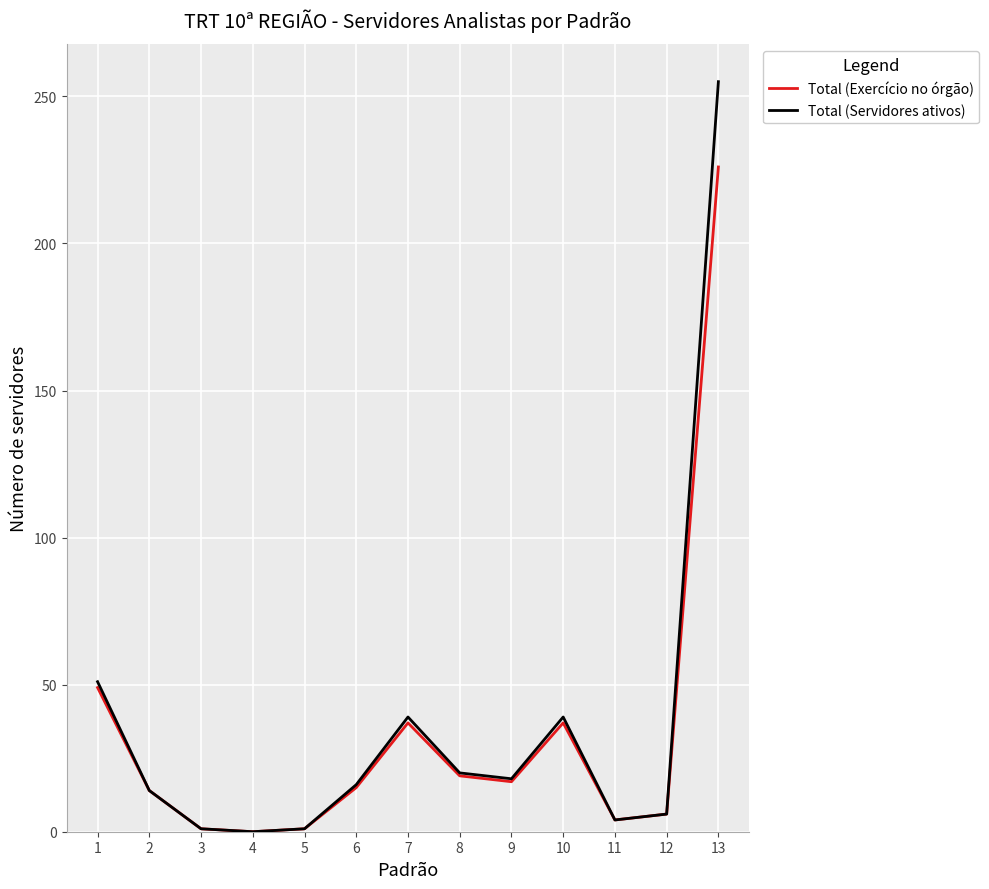

Which series has the widest spread of values?

Total (Servidores ativos)